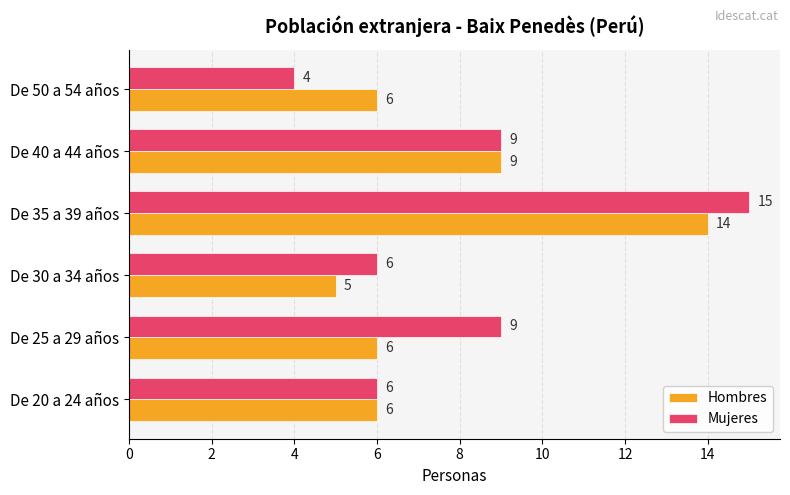

List the series in order of their peak value, highest first.

Mujeres, Hombres